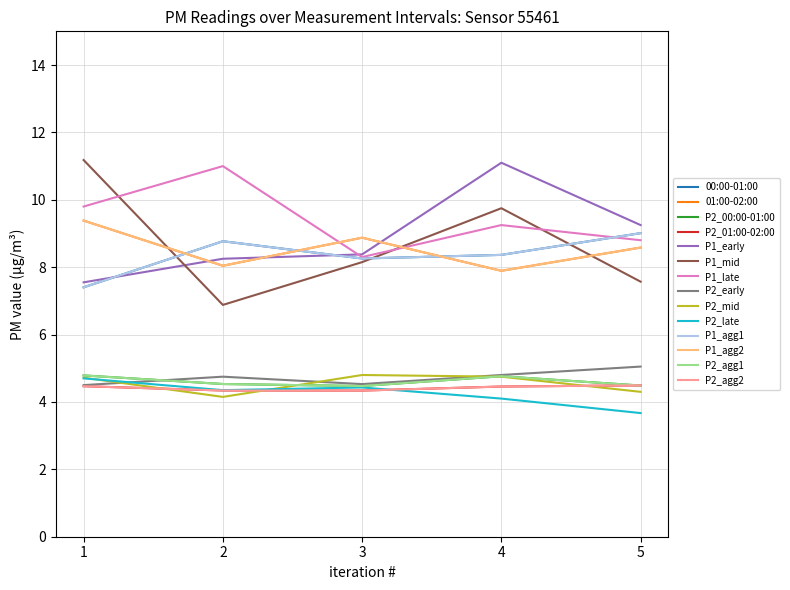

Does the chart display data point markers on the line(s)?

No